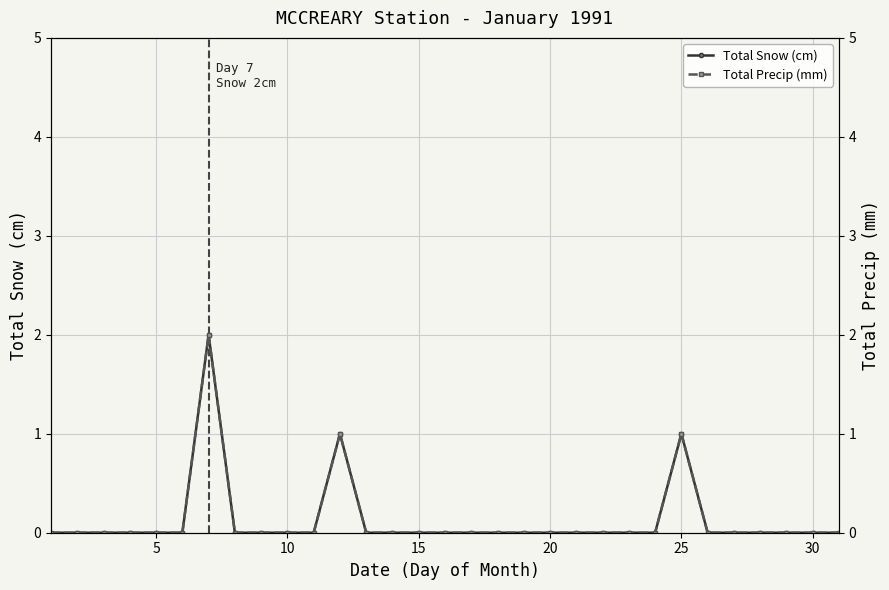

True or false: Total Snow (cm) has a value of 0 at 30.

True